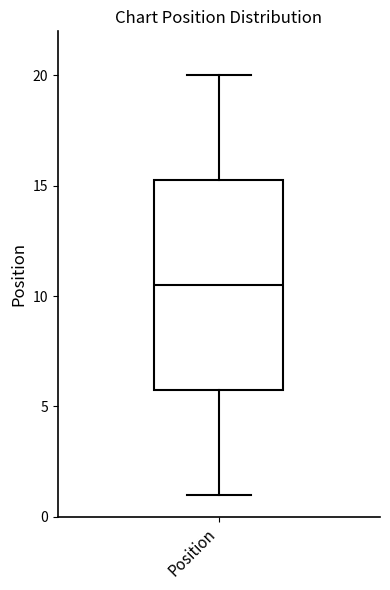

Transcribe this box plot: give where the median line is, the range the box spans, and where the two whiskers end, as read against the y-axis. The values are not printed on the chart, so give them approximately, as read against the axis.

median 10.5, box 6.0 to 15.5, whiskers 1.0 to 20.0